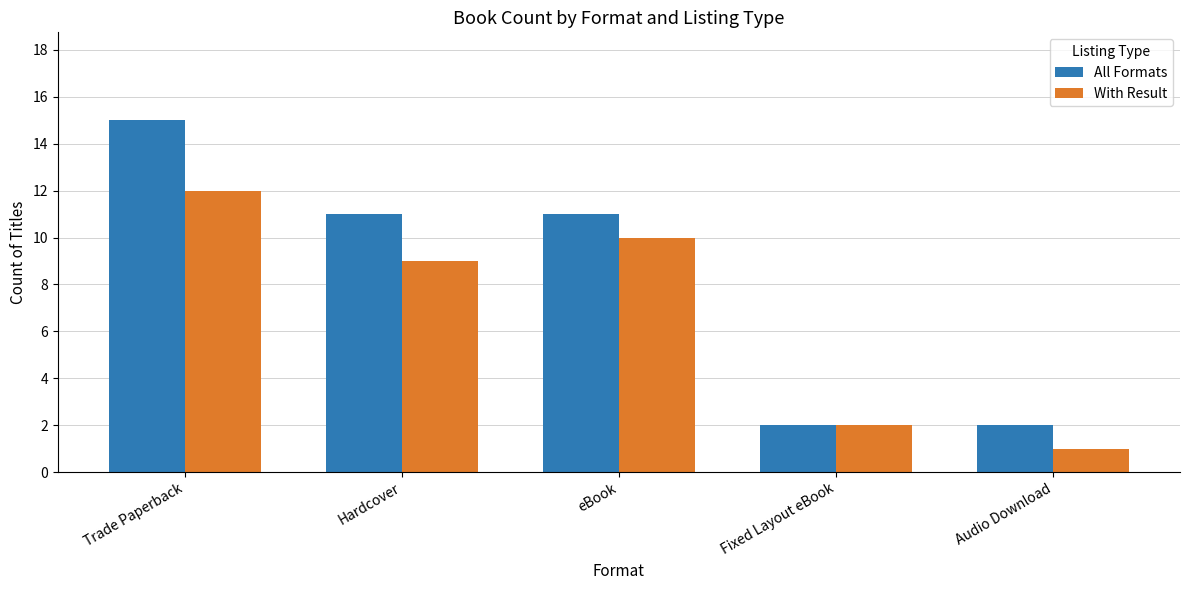

How many groups of bars are there?

5